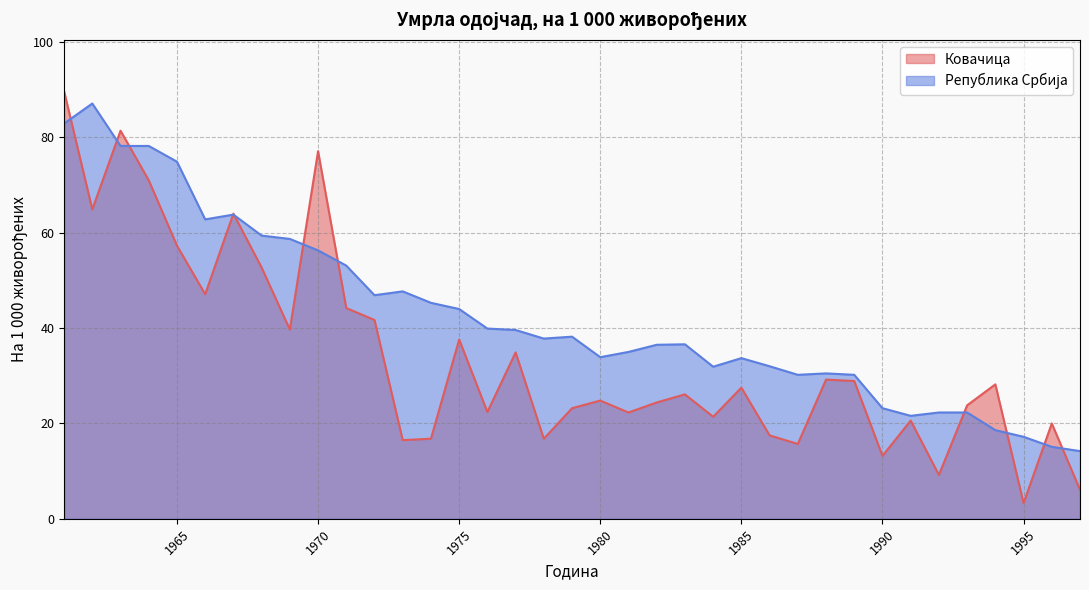

Rank the series at 1962 from lowest to highest value.

Ковачица, Република Србија